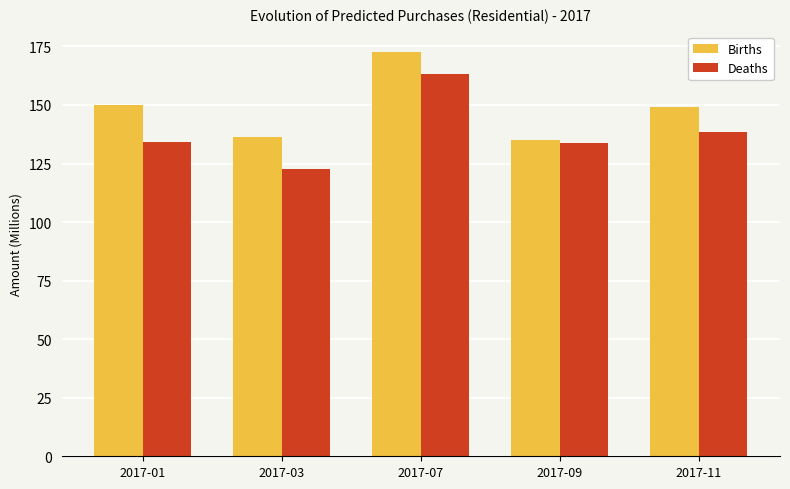

True or false: Births has a value of 93.4 at 2017-09.

False